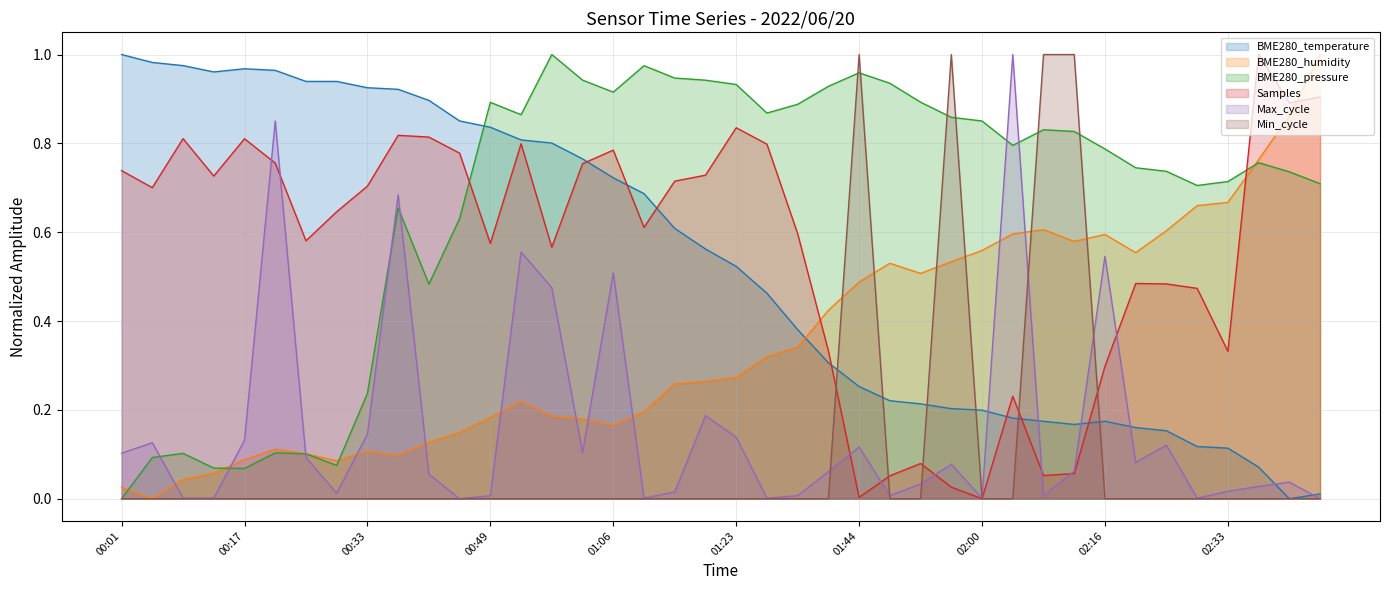

Count the number of categories in the chart.

40